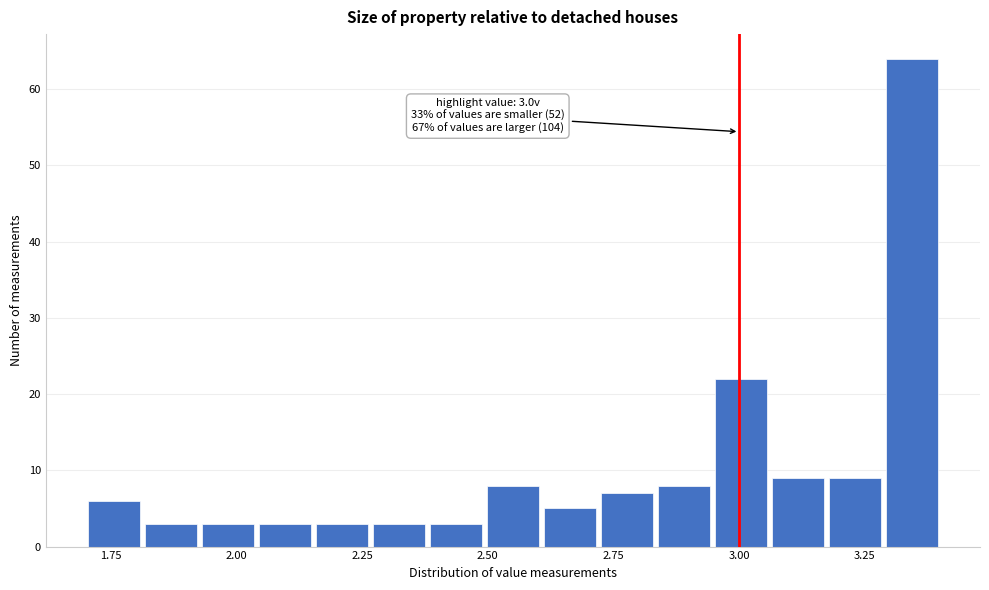

Around what value on the x-axis is the tallest bar? Give the approximate position of its centre, as read against the axis.

3.35